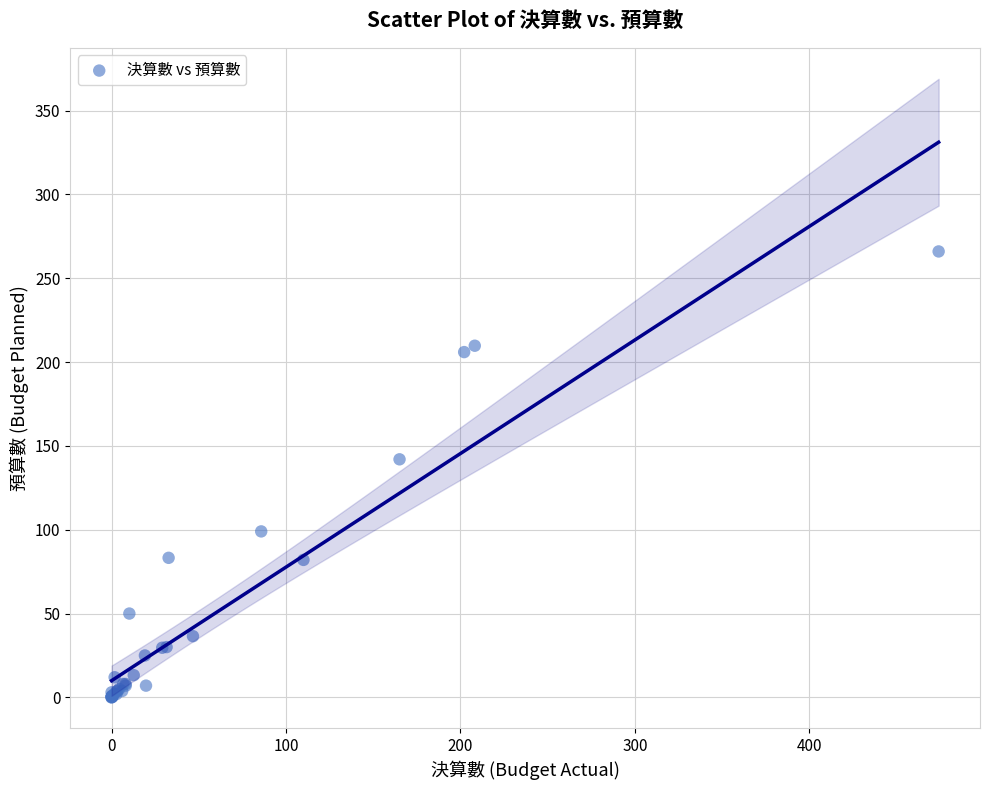

What Y value in the scatter plot is closest to 133?

142.0